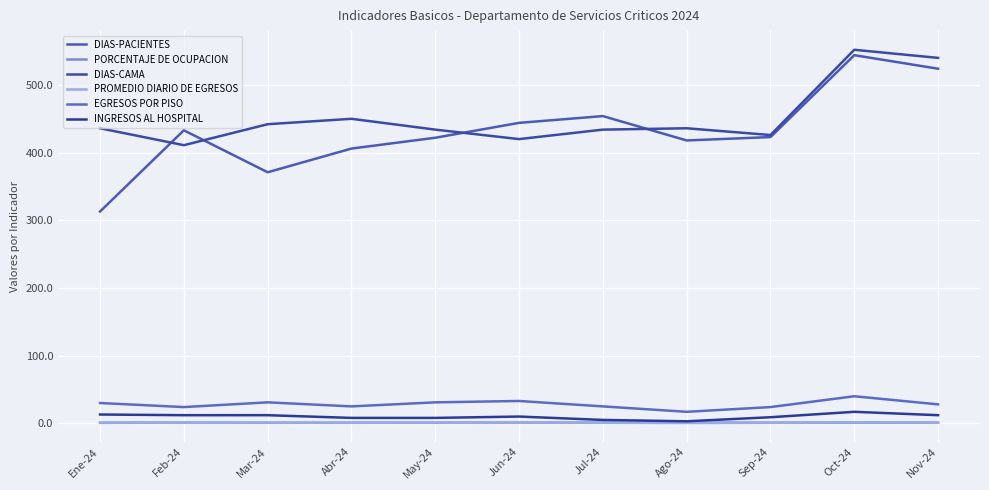

At how many categories does at least one series exceed 151?

11